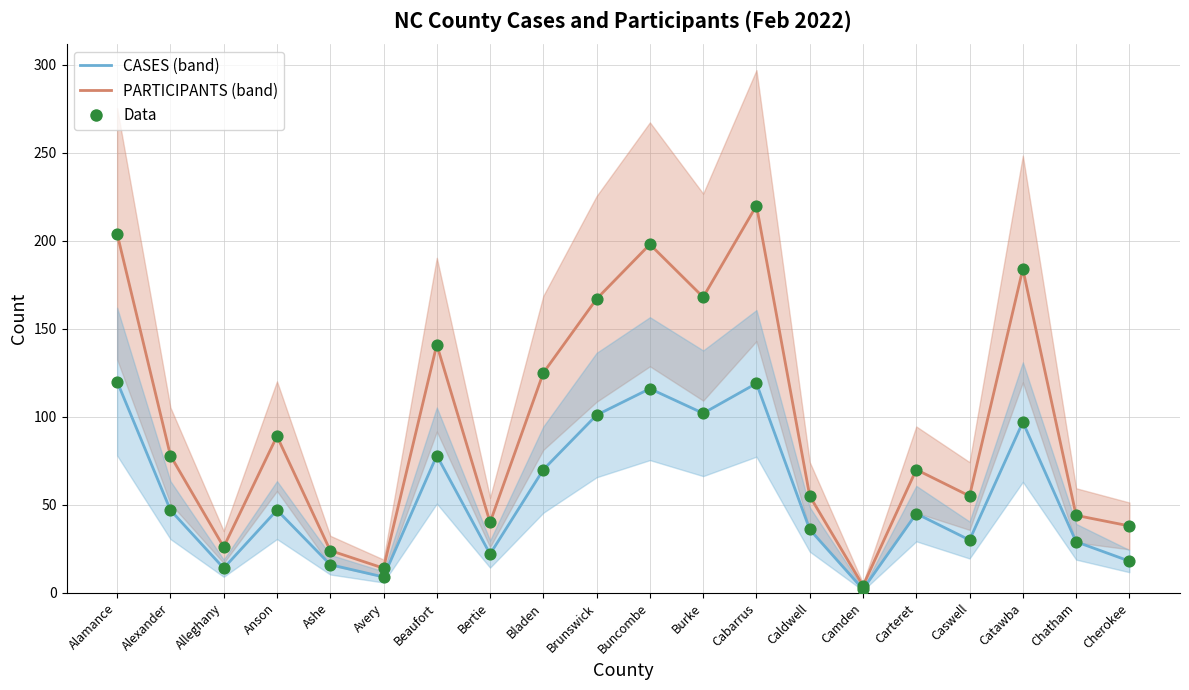

Which series has the largest total across all categories?

PARTICIPANTS